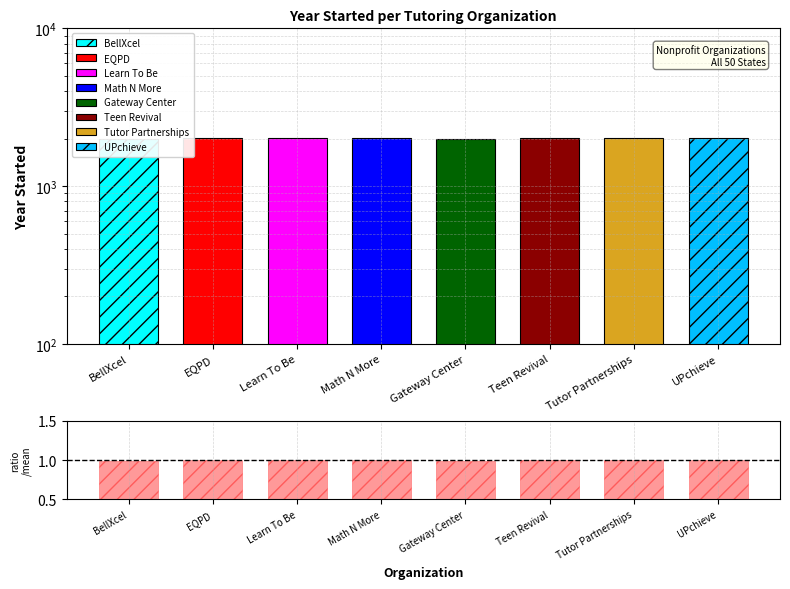

Reading left to right, what are all the values shown in this chart?

1.0	1.0	1.0	1.0	1.0	1.0	1.0	1.0